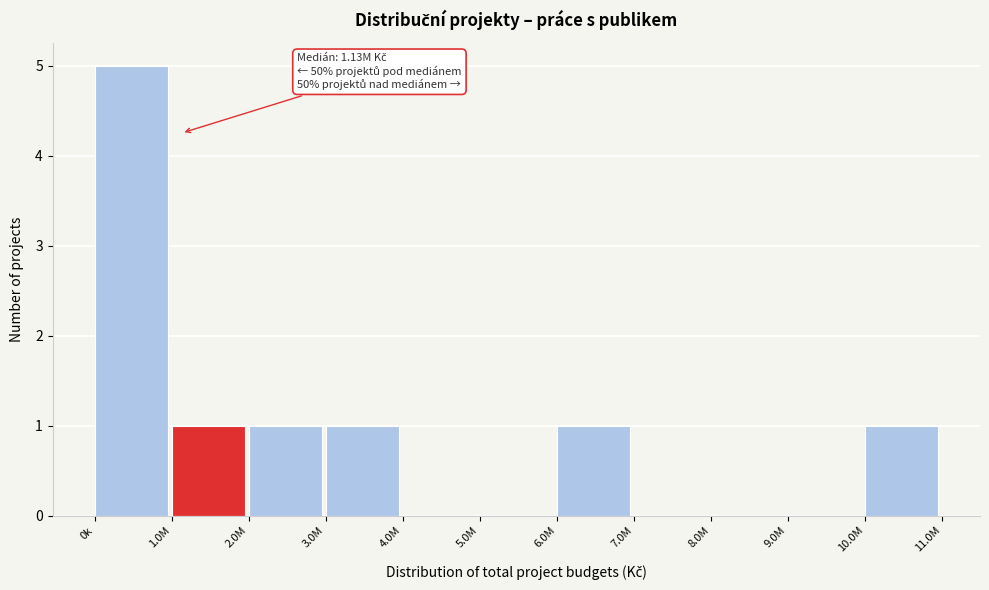

Reading left to right, list all the values displayed in this chart.

0k=5	1.0M=1	2.0M=1	3.0M=1	4.0M=0	5.0M=0	6.0M=1	7.0M=0	8.0M=0	9.0M=0	10.0M=1